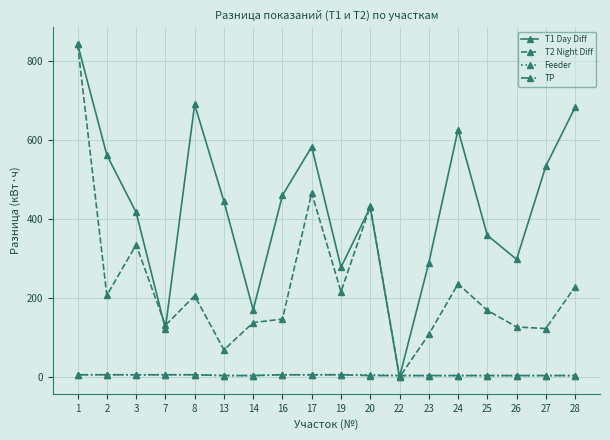

The value of T2 Night Diff at 19 is 216. True or false?

True